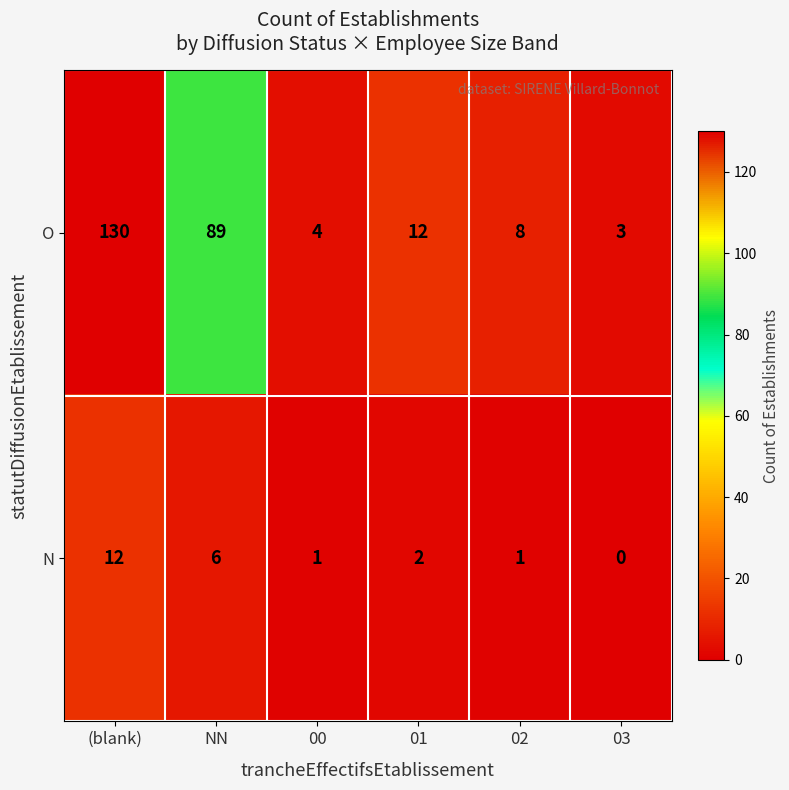

Which series has the largest range (max minus min)?

O